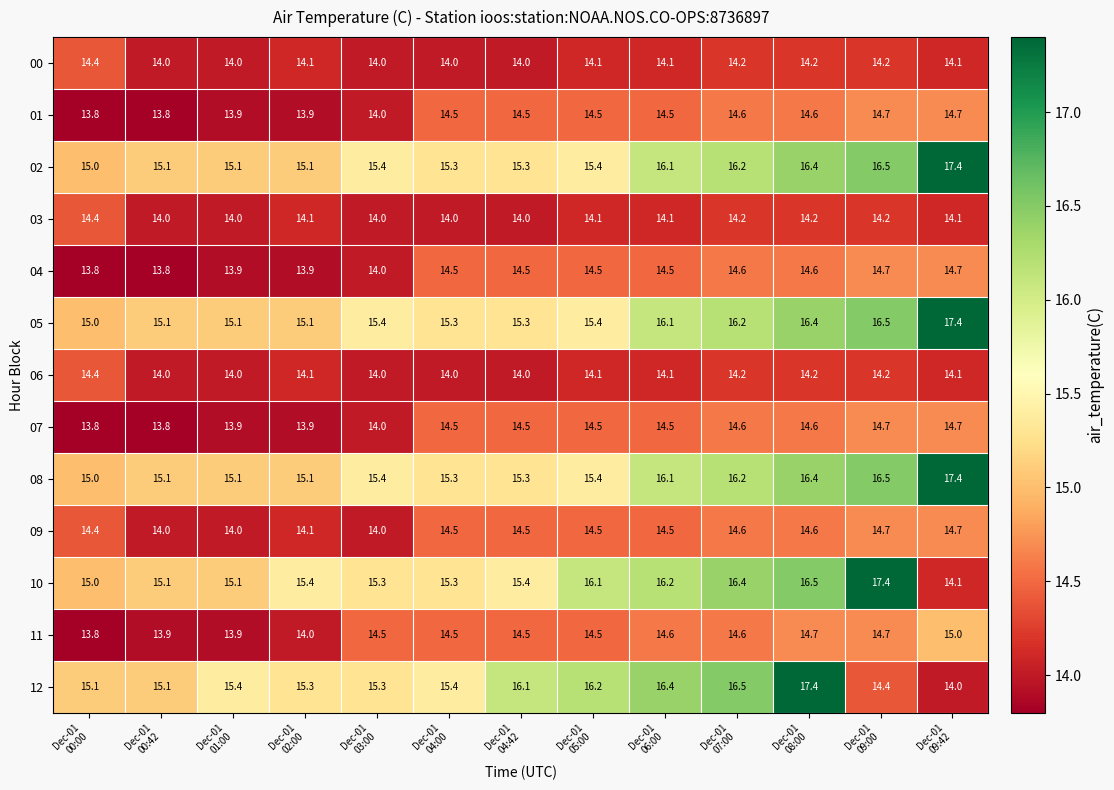

What is the sum of all 00 values?

183.4